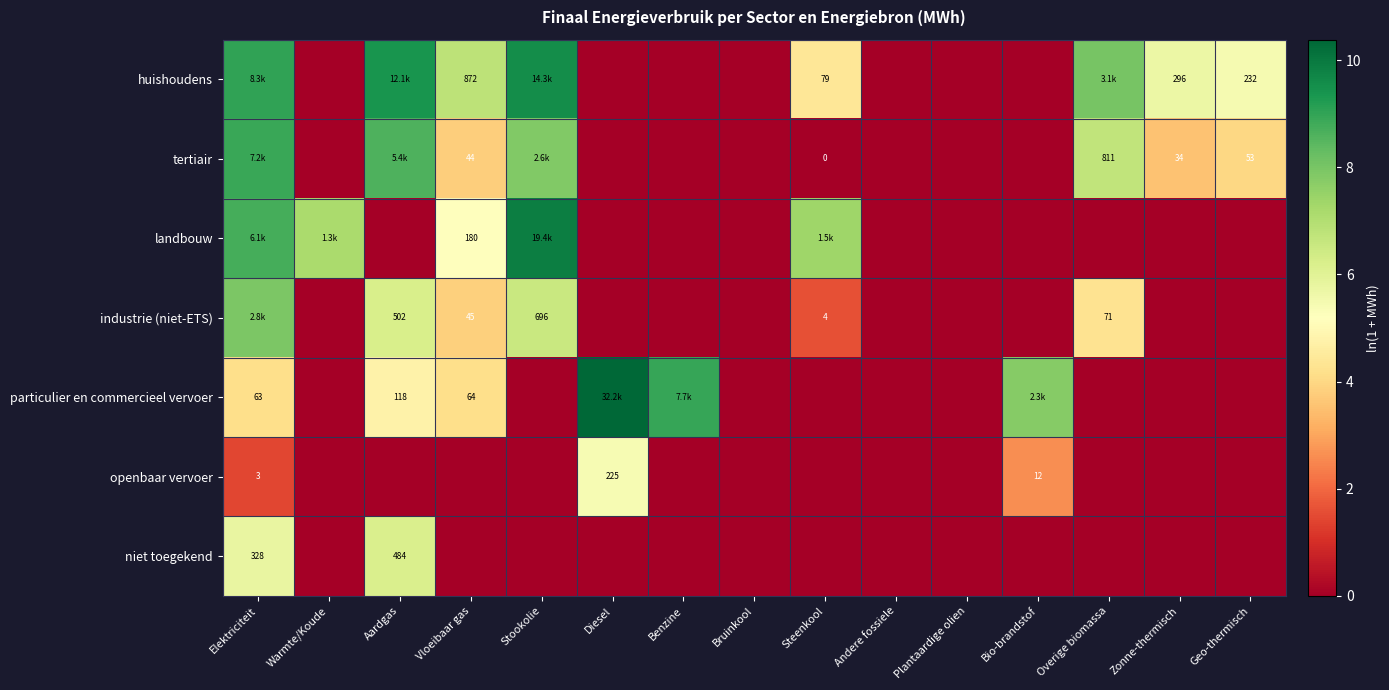

Rank the categories by landbouw value from lowest to highest.

Aardgas, Diesel, Benzine, Bruinkool, Andere fossiele, Plantaardige olien, Bio-brandstof, Overige biomassa, Zonne-thermisch, Geo-thermisch, Vloeibaar gas, Warmte/Koude, Steenkool, Elektriciteit, Stookolie